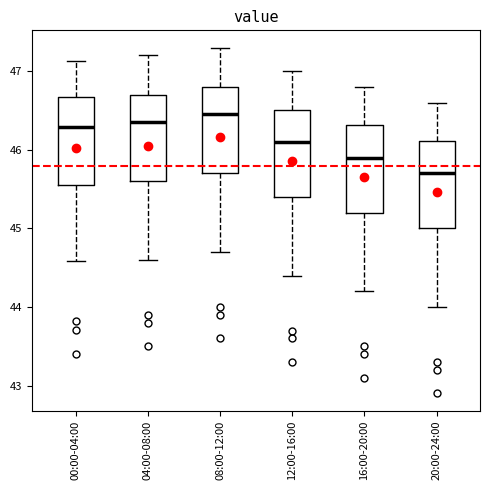

Which box has the lowest median line?

20:00-24:00